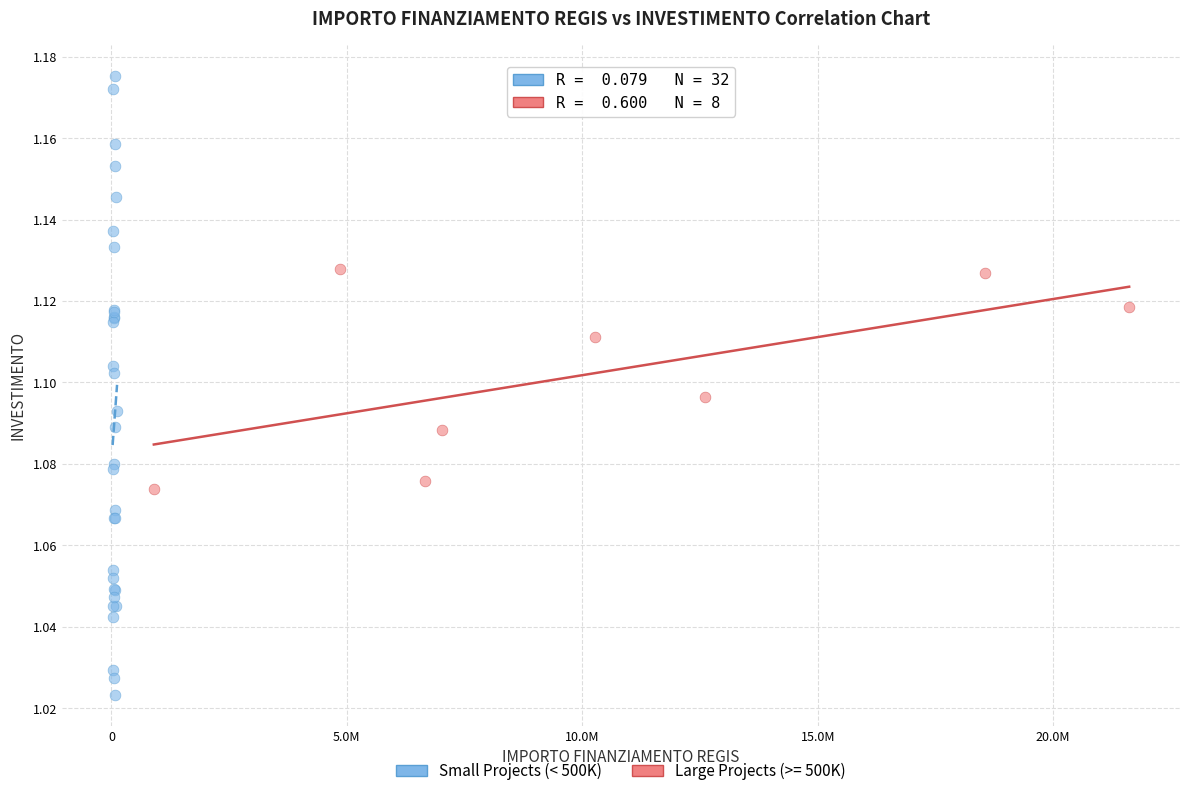

Which series contains the highest Y value?

Small Projects (< 500K)